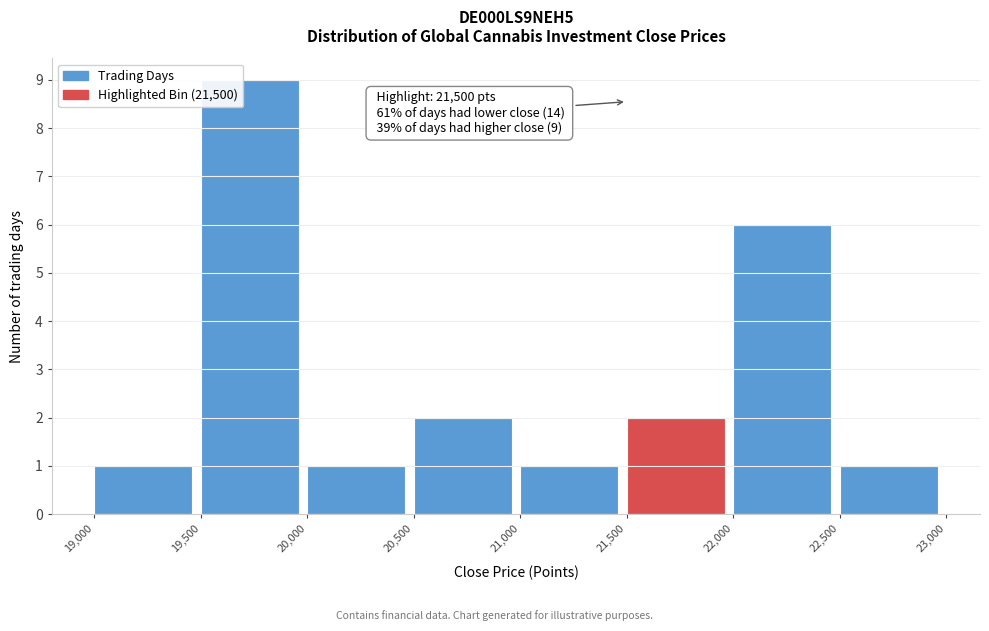

Which range on the x-axis has the tallest bar?

19,500 to 20,000